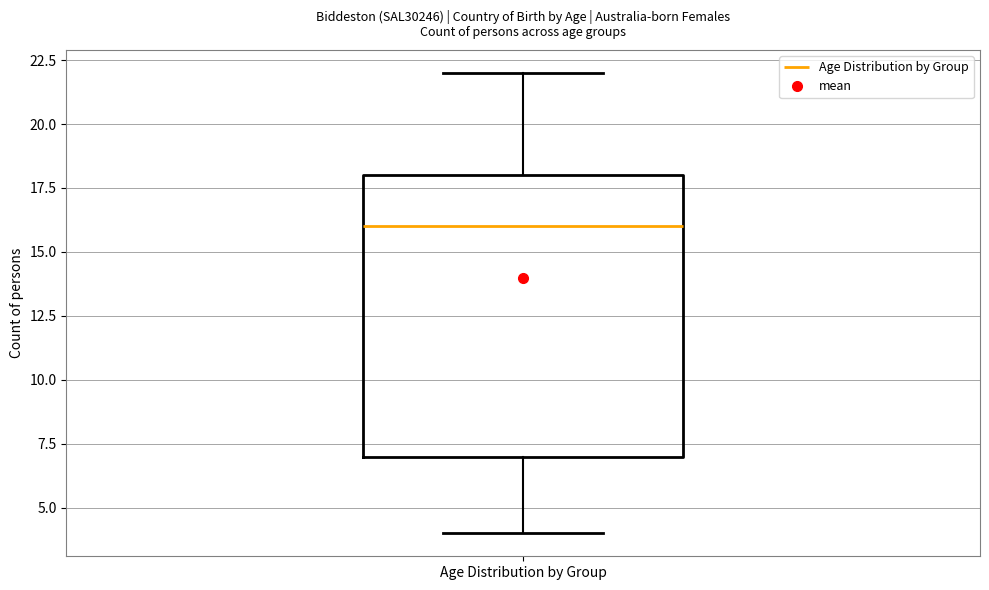

Where is the lower edge of the box for Age Distribution by Group on the y-axis? The values are not printed on the chart, so give them approximately, as read against the axis.

7